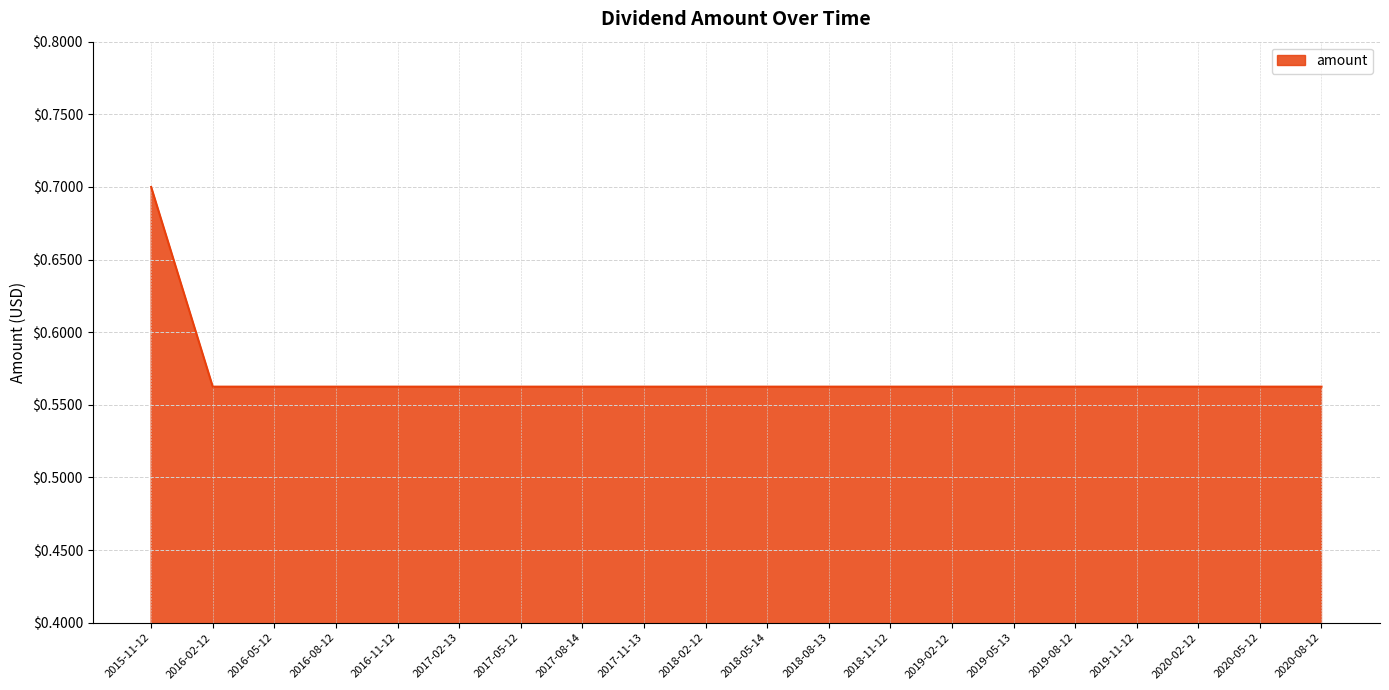

What position from the right is 2017-02-13?

15